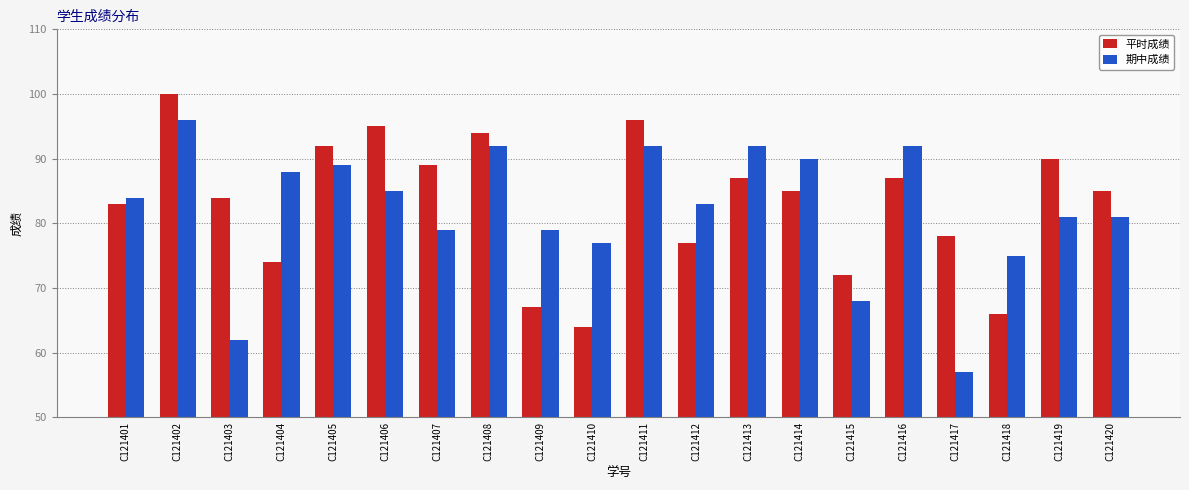

At which category does the chart reach its minimum across all series?

C121417